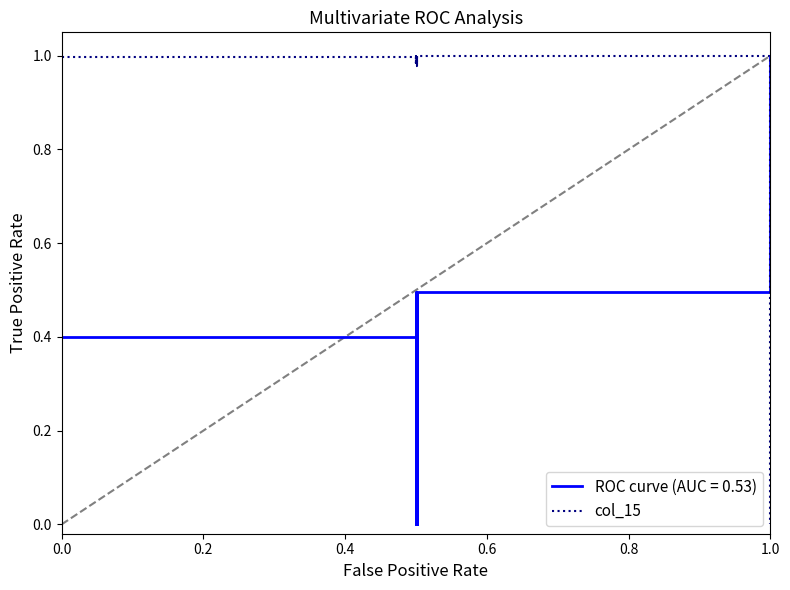

What is the difference between the maximum and minimum values?

1.0